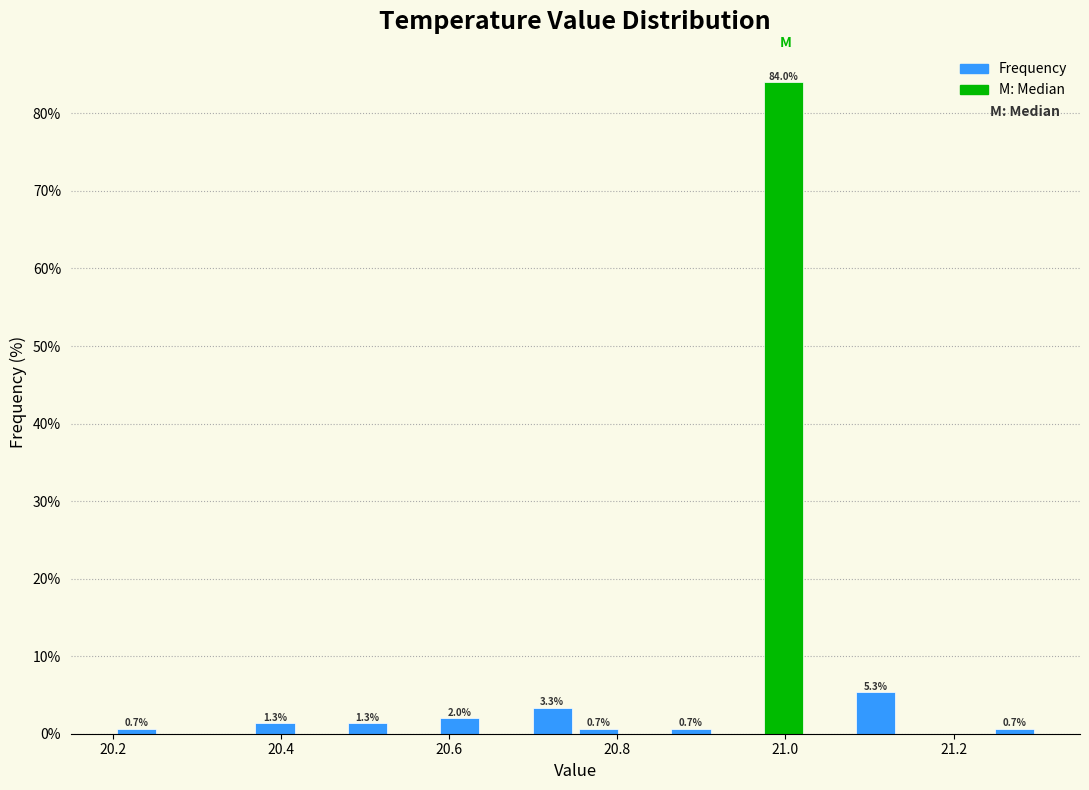

Around what value on the x-axis is the tallest bar? Give the approximate position of its centre, as read against the axis.

21.00